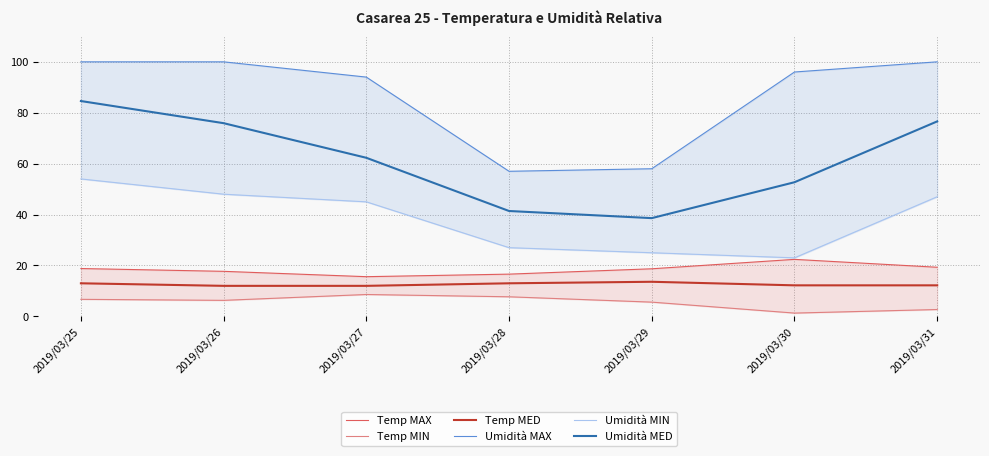

What is the spread (max minus min) of values at 2019/03/29?

52.4